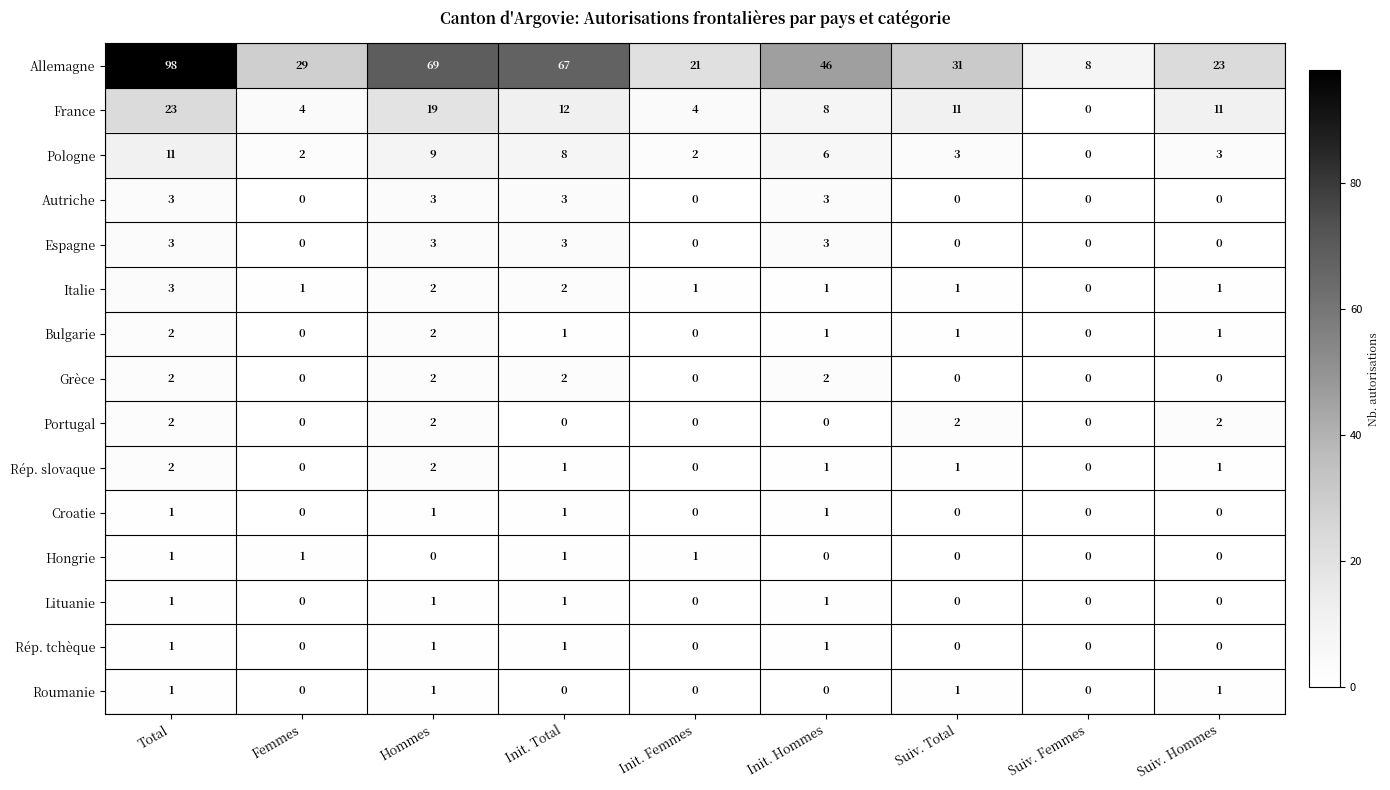

What is the total value across all series at Init. Femmes?

29